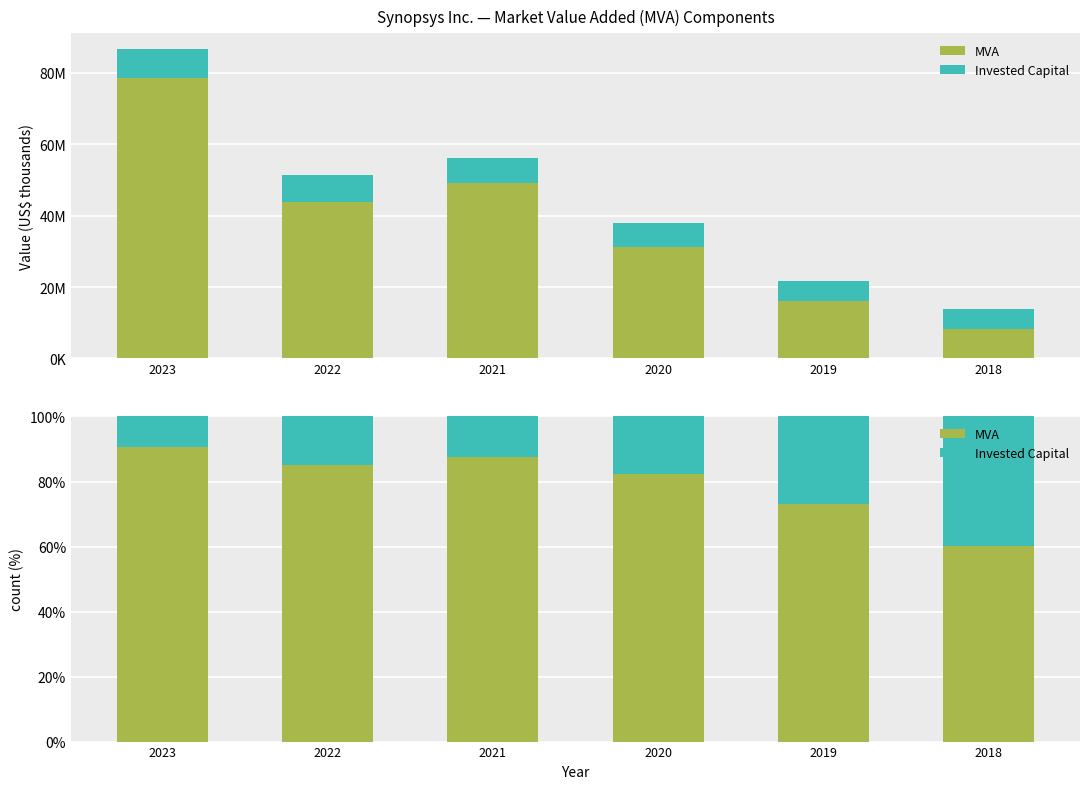

Which has a higher value, 2019 or 2023?

2023